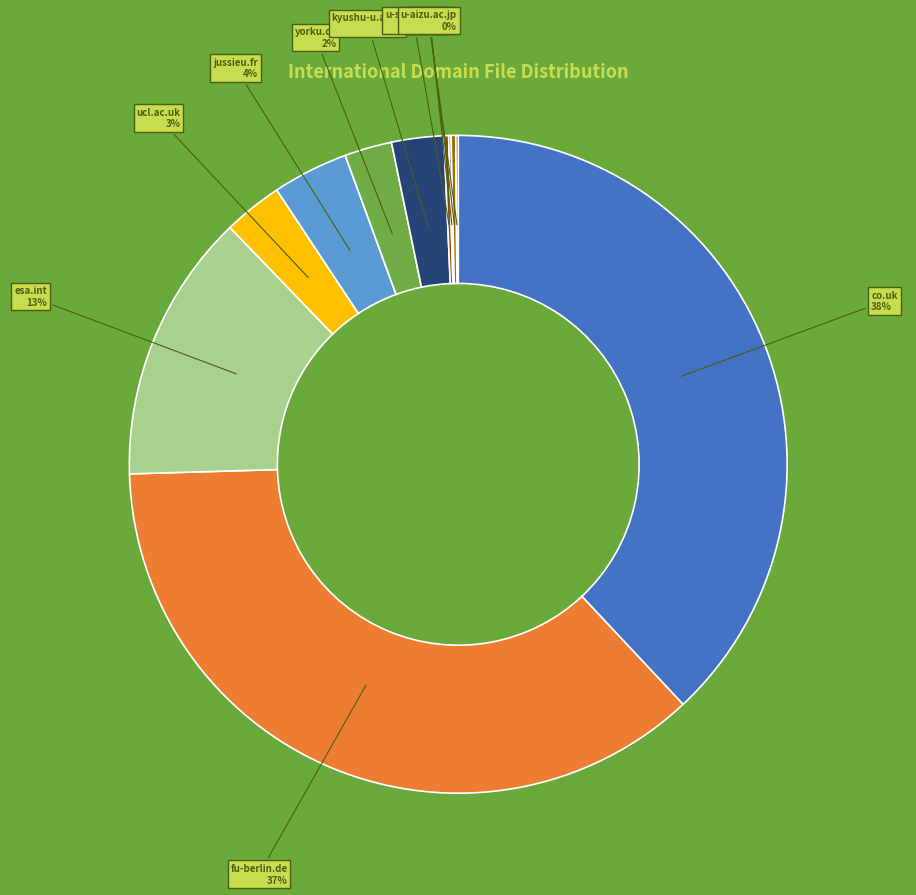

To the nearest percent, what is the difference between the co.uk and jussieu.fr slice percentages?

34%